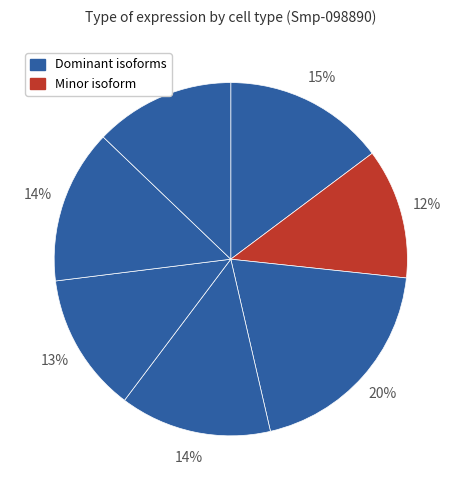

How many segments does this pie chart have?

7